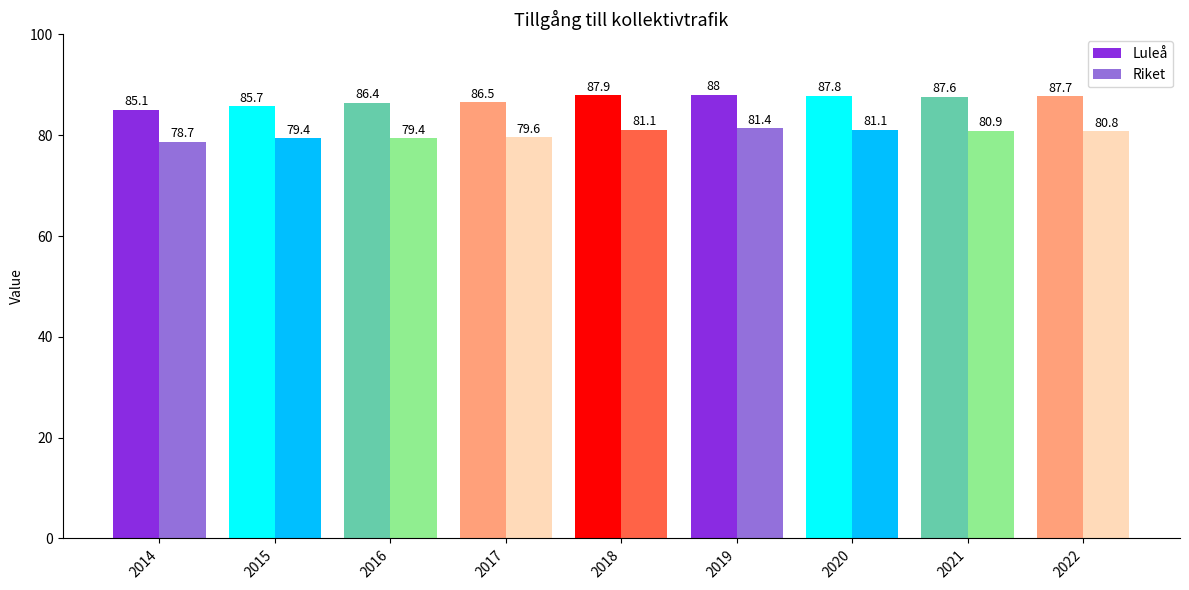

What is the sum of the Luleå values at 2014 and 2017?

171.6